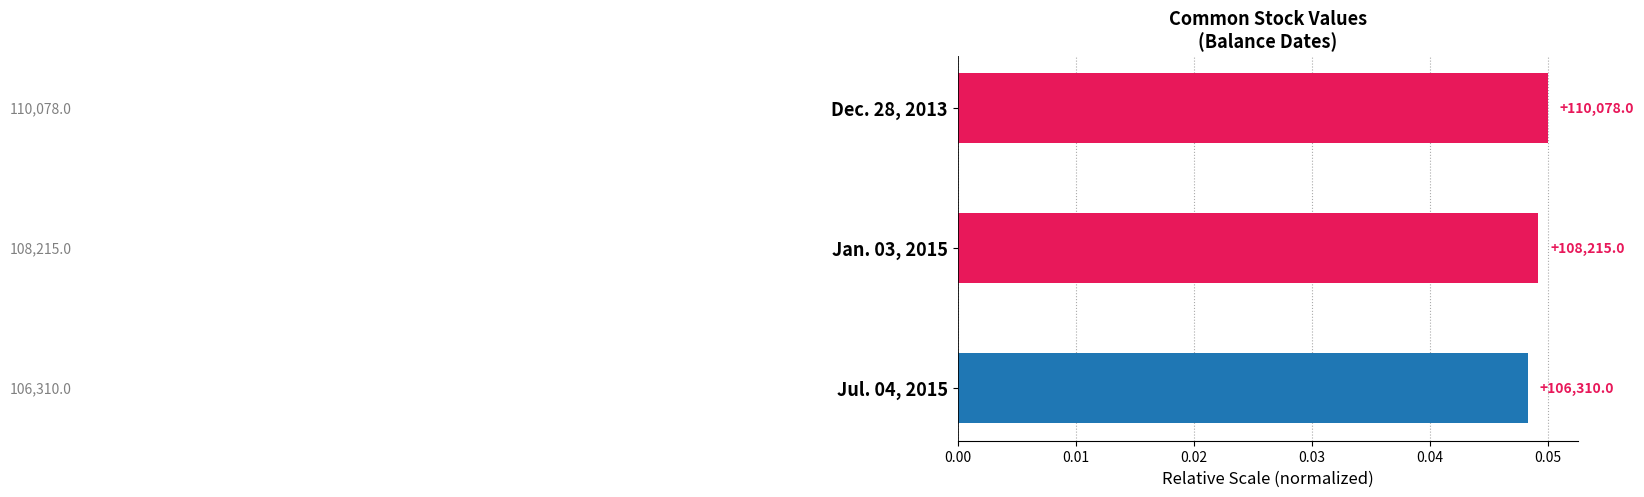

Does the chart contain any negative values?

No